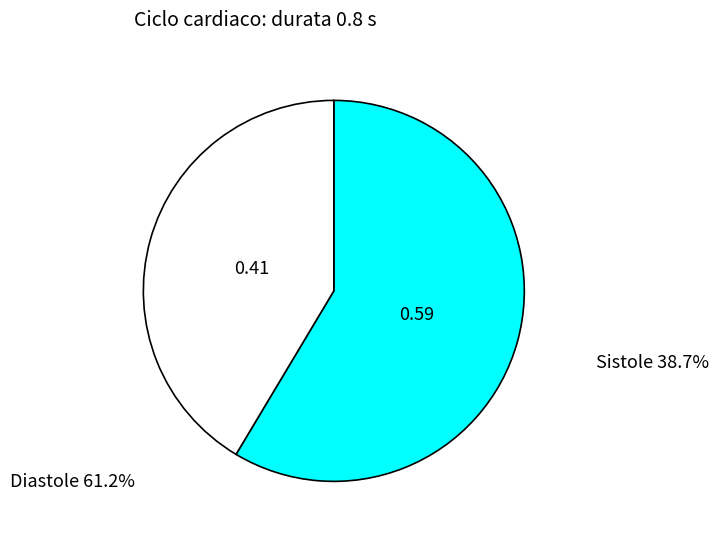

Is there any slice that represents more than half of the pie?

Yes